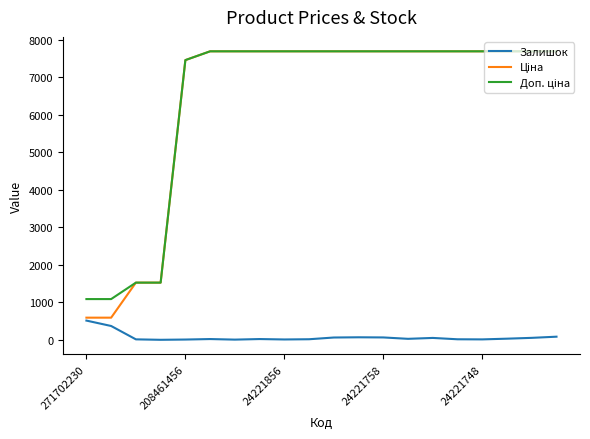

What is the greatest value displayed?

7688.0